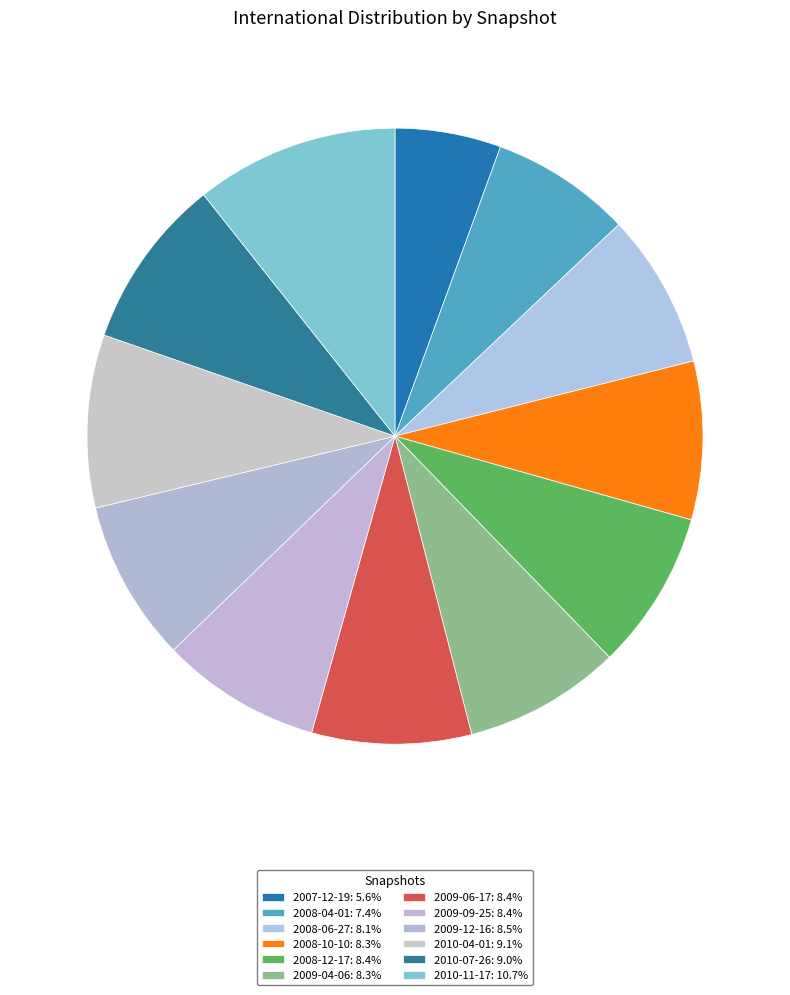

How much of the chart is everything except 2010-04-01?

90.9%